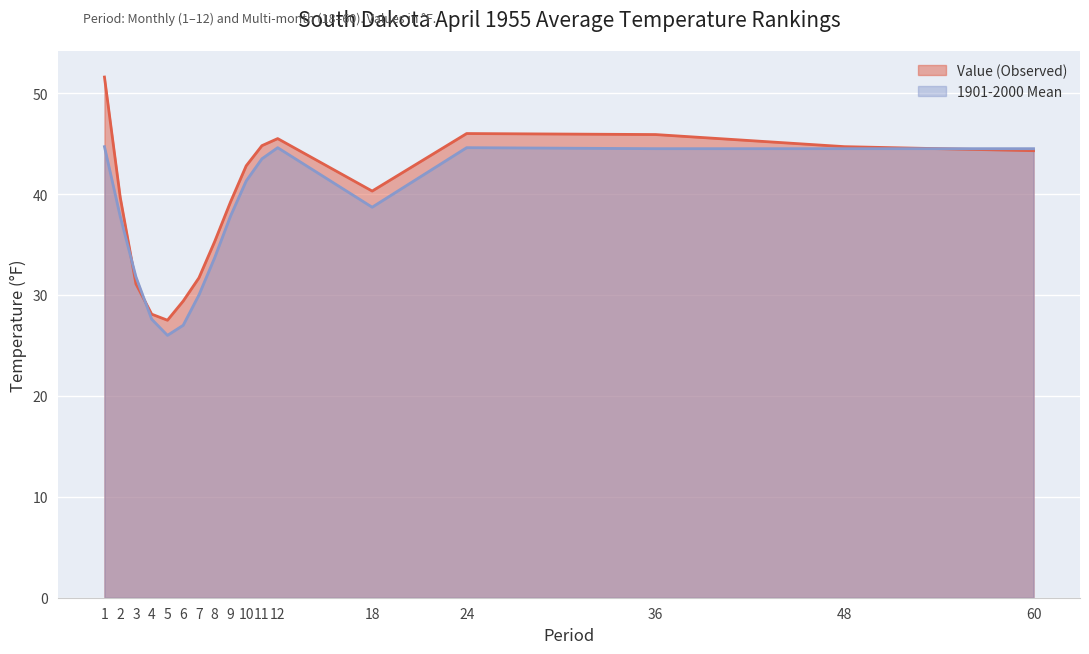

What is the value of the 1901-2000 Mean point at the 16th from the left?

44.5